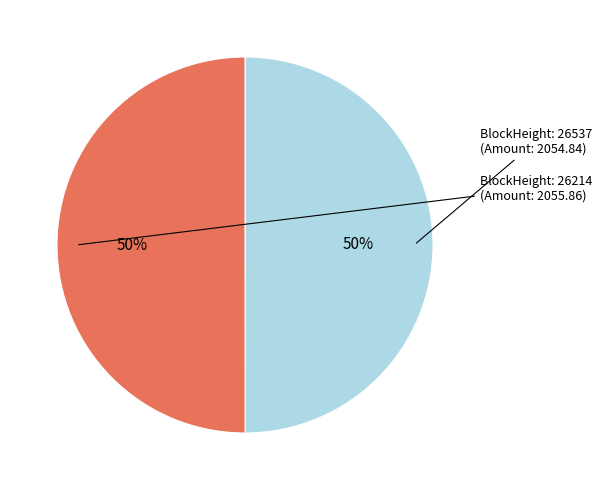

To the nearest percent, what is the average slice percentage?

50%